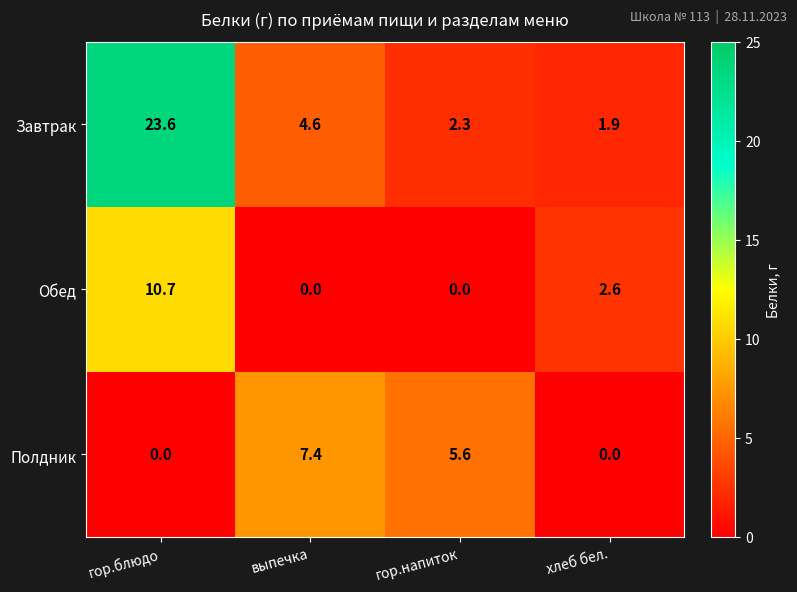

What is the difference between the second highest and minimum values in the Завтрак series?

2.7